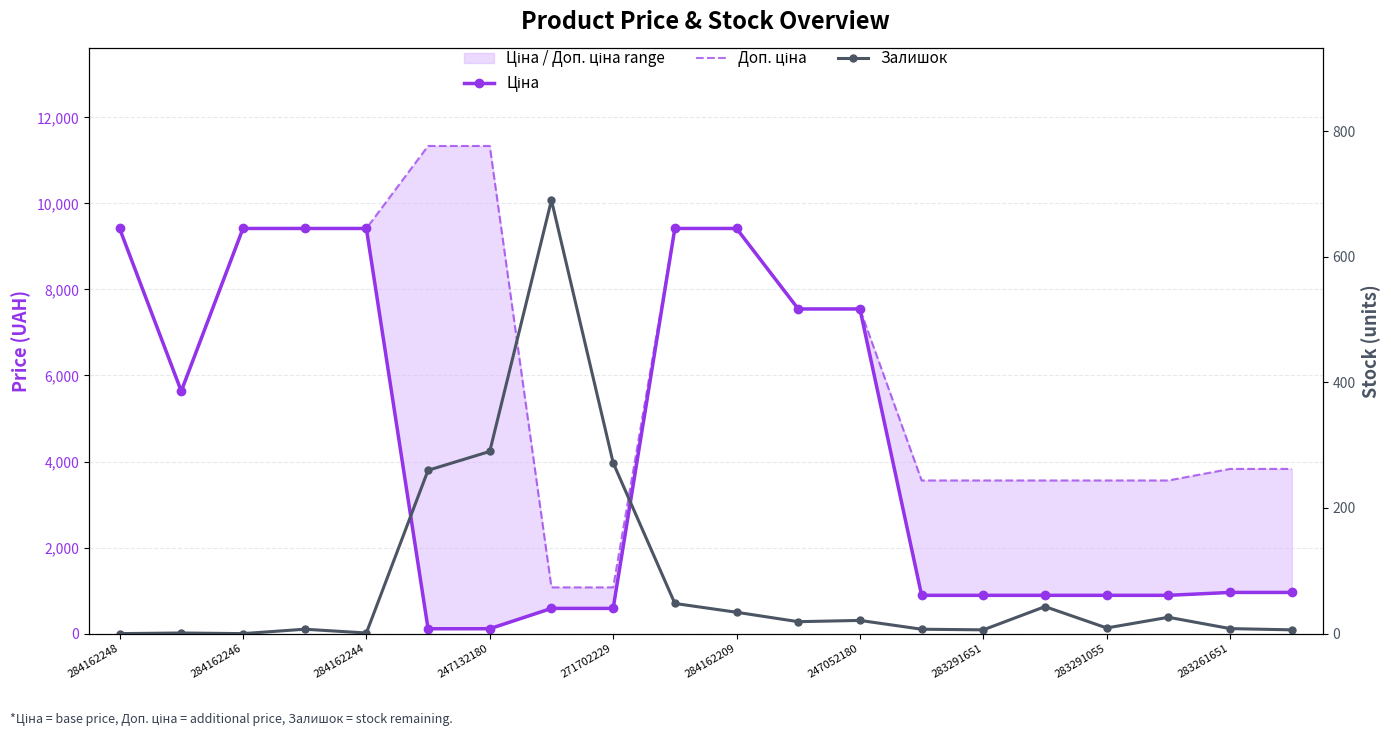

What is the spread (max minus min) of values at 13?

3552.7